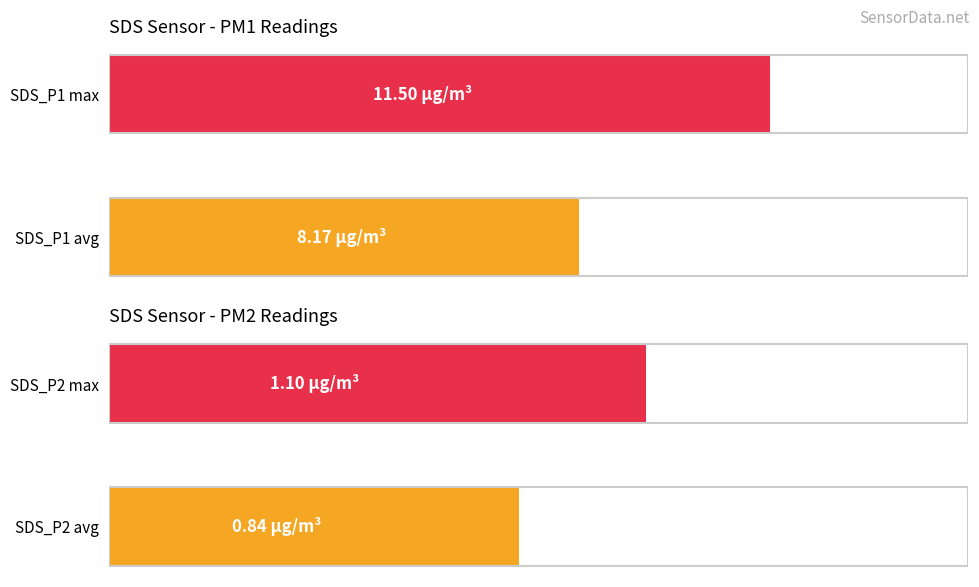

What is the difference between the SDS_P1 (PM1) values at SDS_P1 avg and SDS_P1 max?

3.3